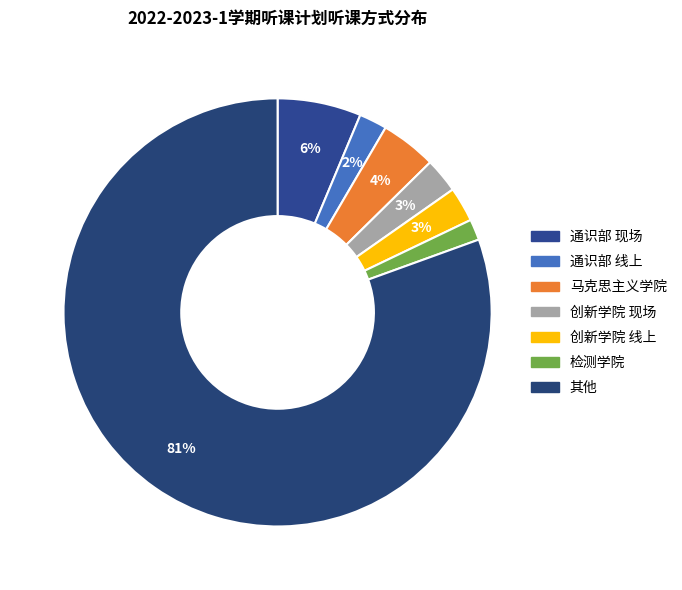

How many slices are in this pie chart?

7